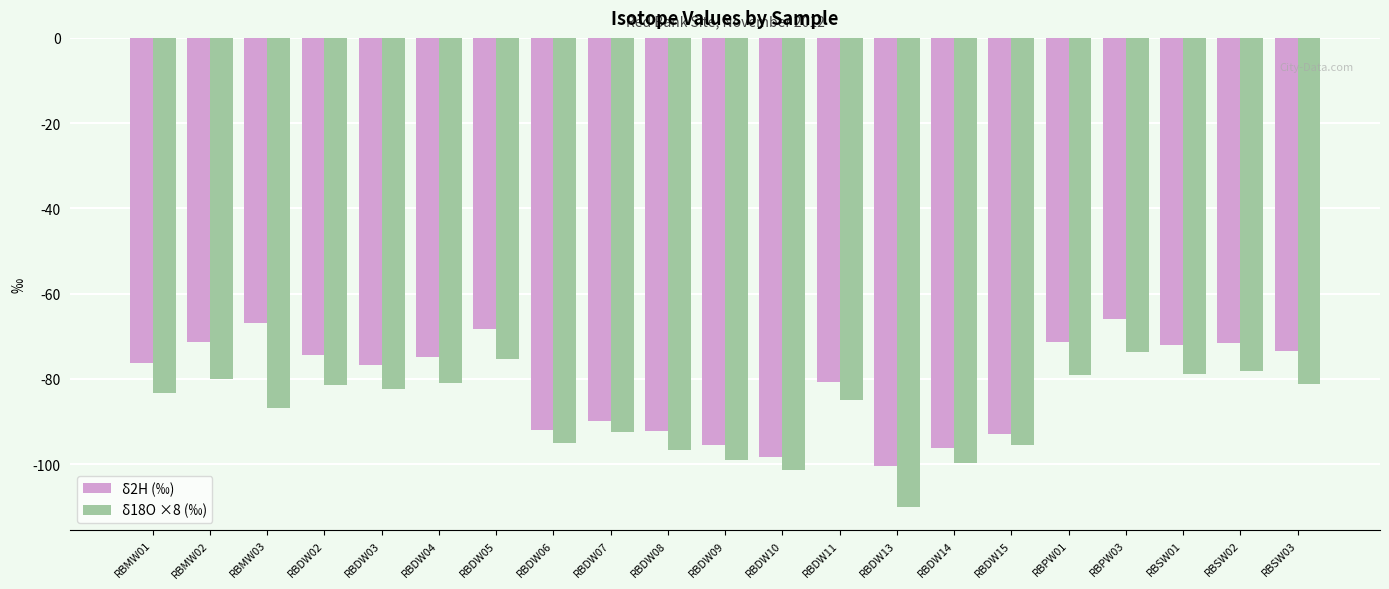

What is the difference between the δ2H (‰) values at RBDW10 and RBSW03?

25.0